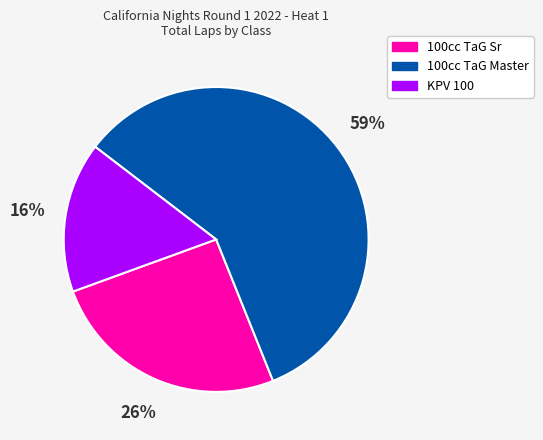

Is KPV 100 the majority of the pie?

No